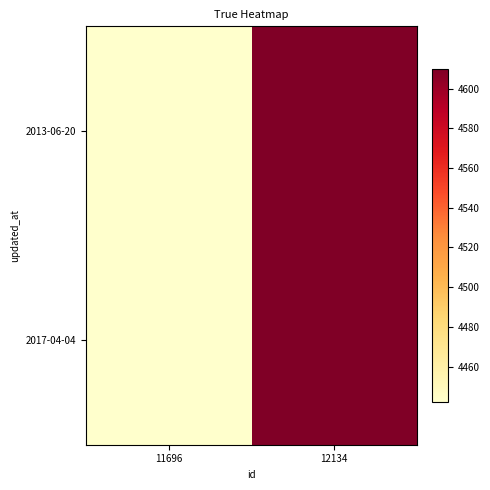

Reading left to right, list all the values displayed in this chart.

2013-06-20: 11696=4442	12134=4610
2017-04-04: 11696=4442	12134=4610